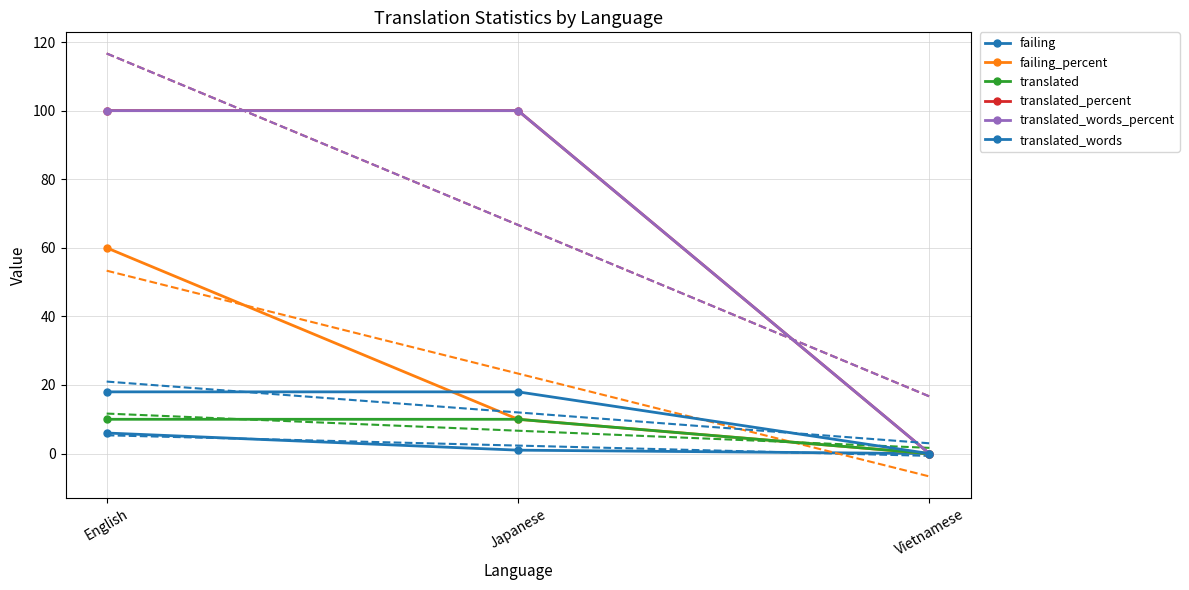

List the labels in order of translated value, largest first.

English, Japanese, Vietnamese